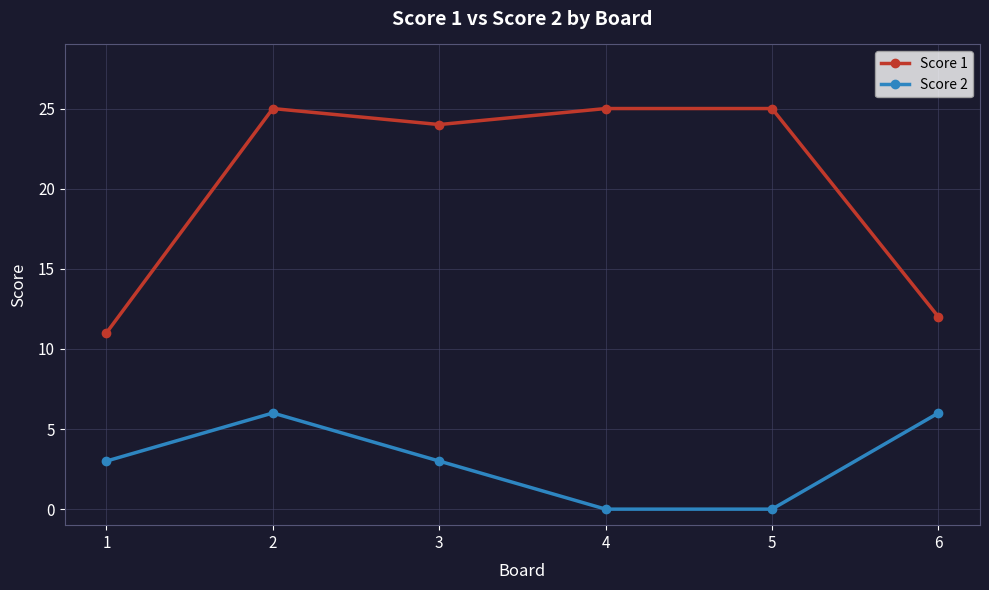

Which series has the largest total across all categories?

Score 1